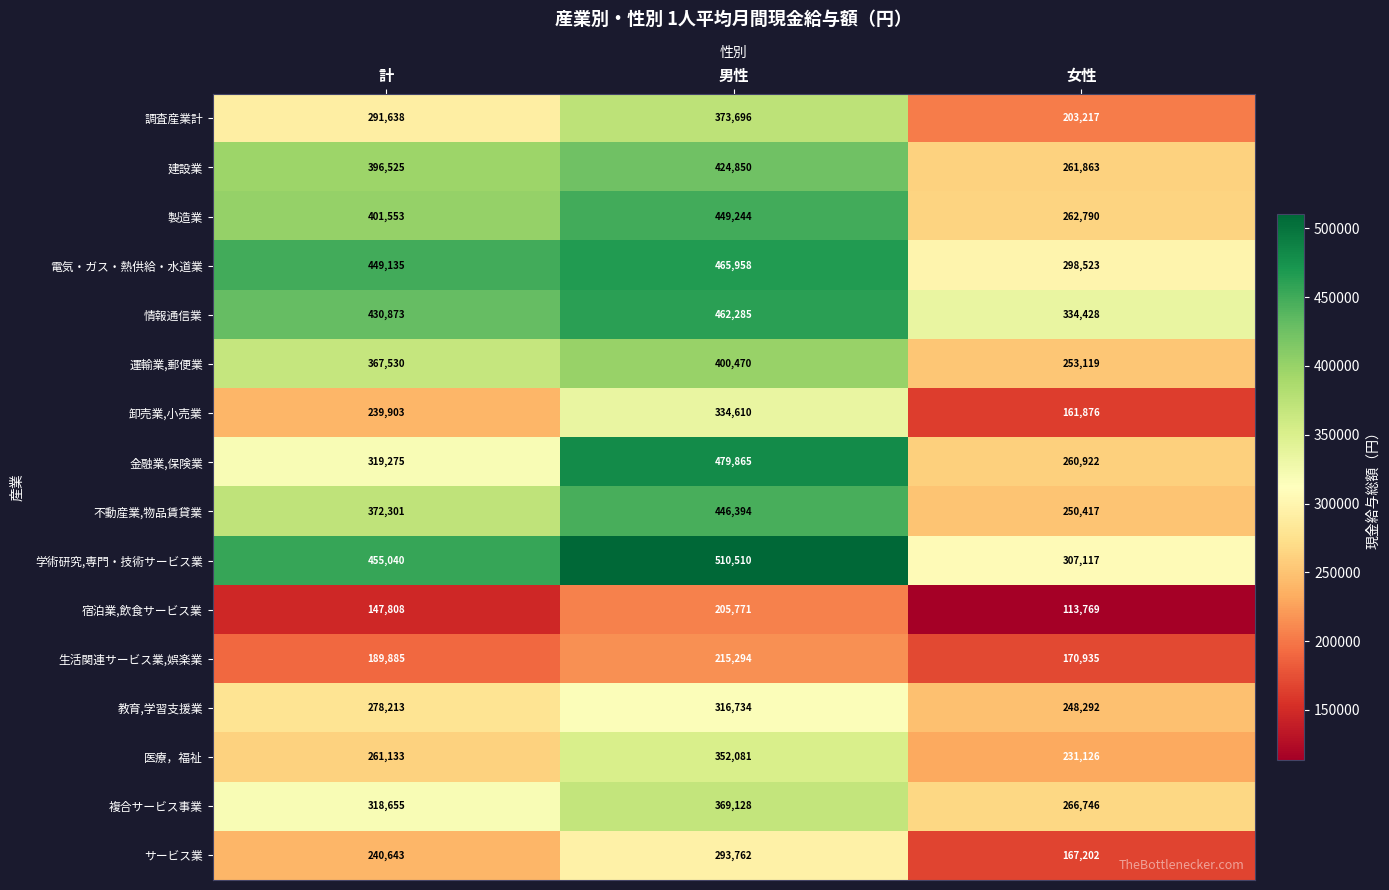

What is the sum of all 宿泊業,飲食サービス業 values?

467348